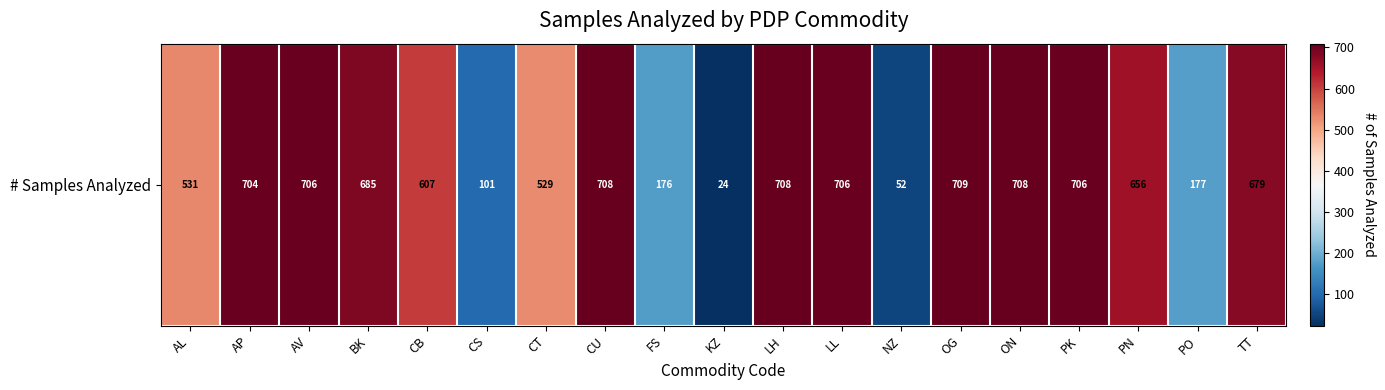

What is the sum of the values at TT and NZ?

731